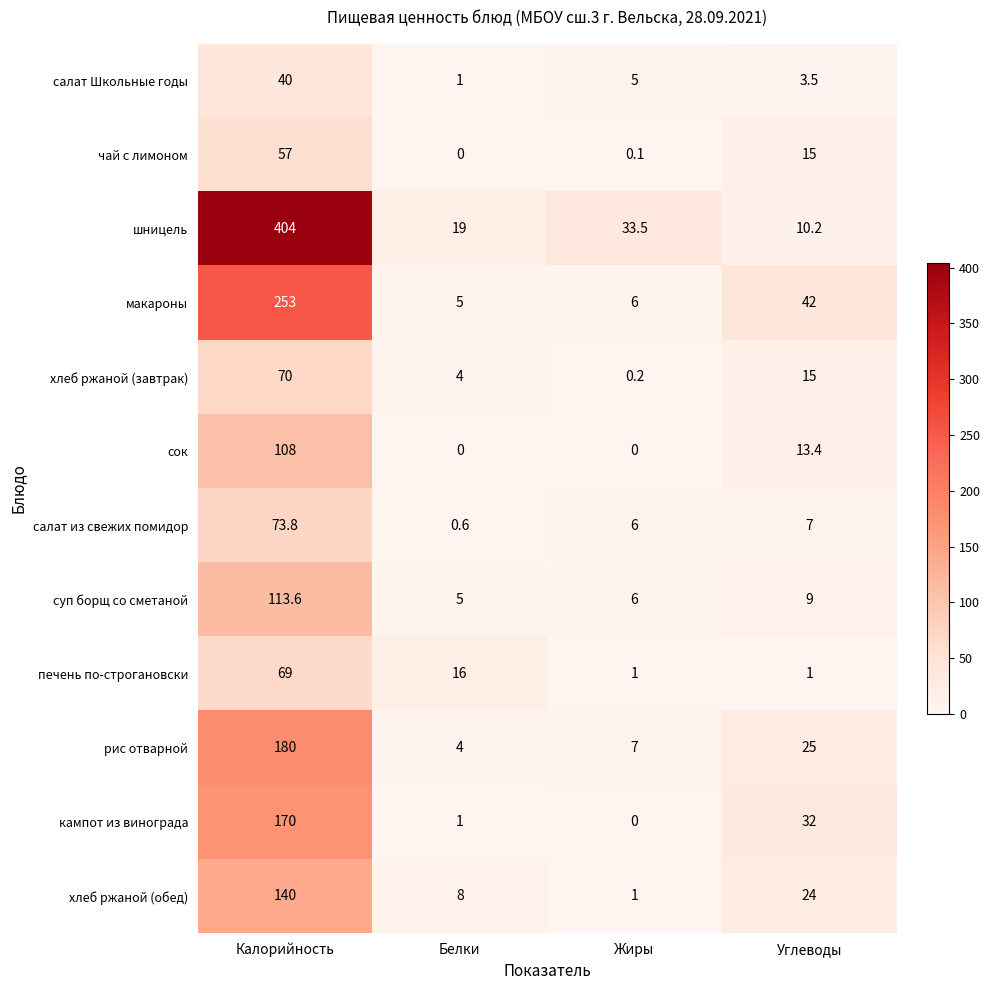

How many values in the салат Школьные годы series are below 5?

2